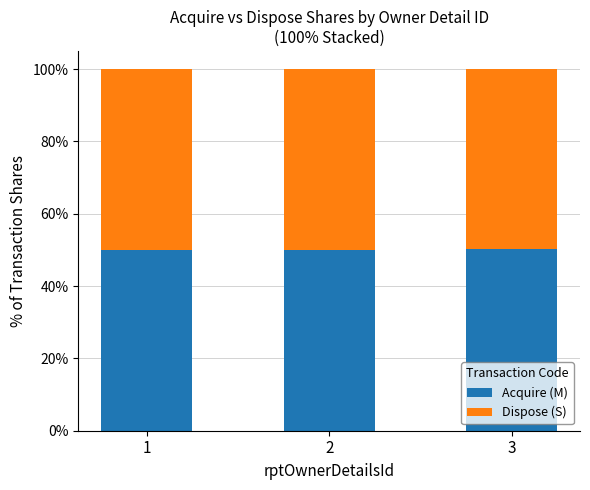

What is the total value across all series at 1?

100.0